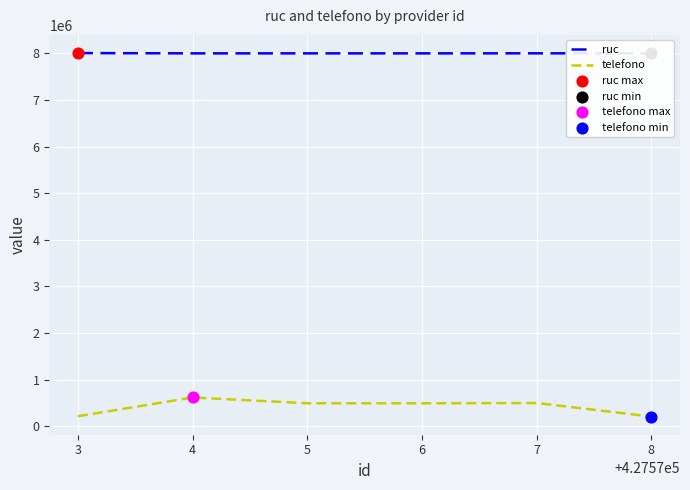

What is the maximum value for telefono?

615301